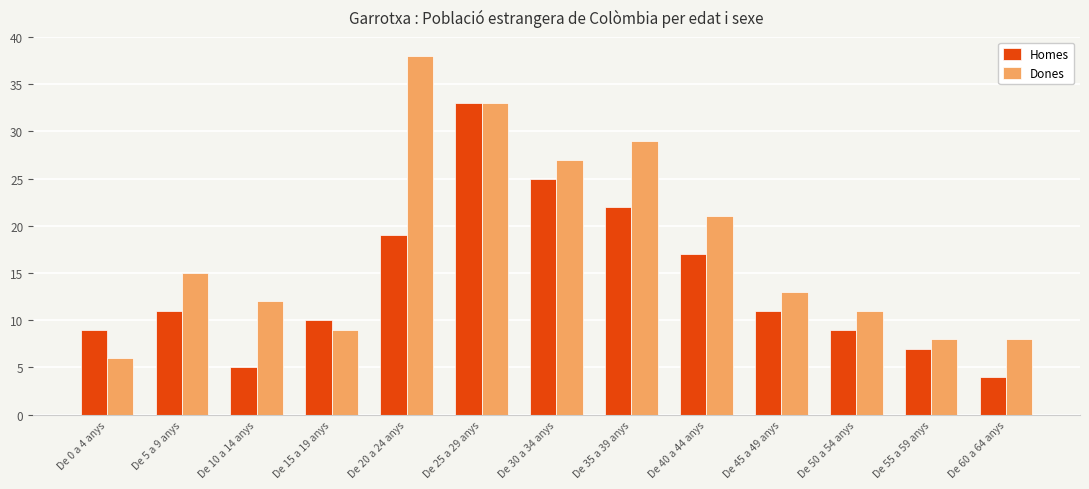

What position from the right is De 0 a 4 anys?

13